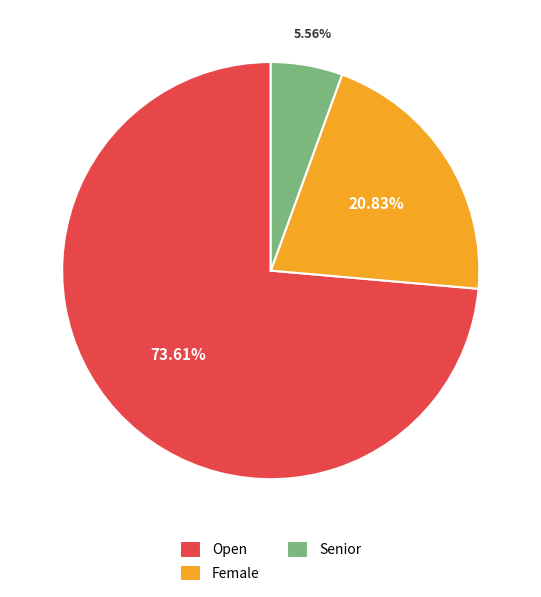

Is Open the majority of the pie?

Yes